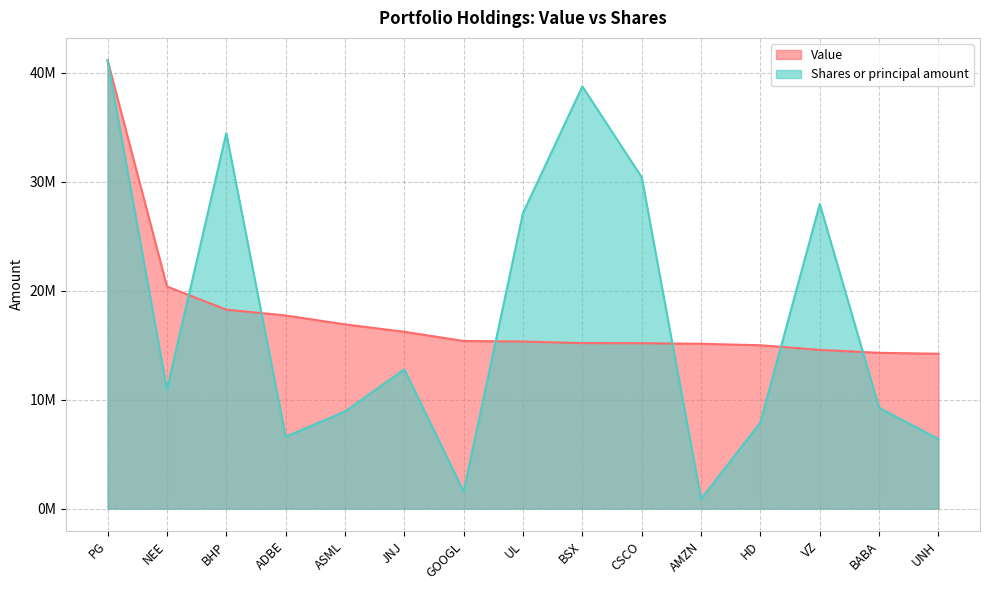

Where does the Value series first go above 15338000?

PG